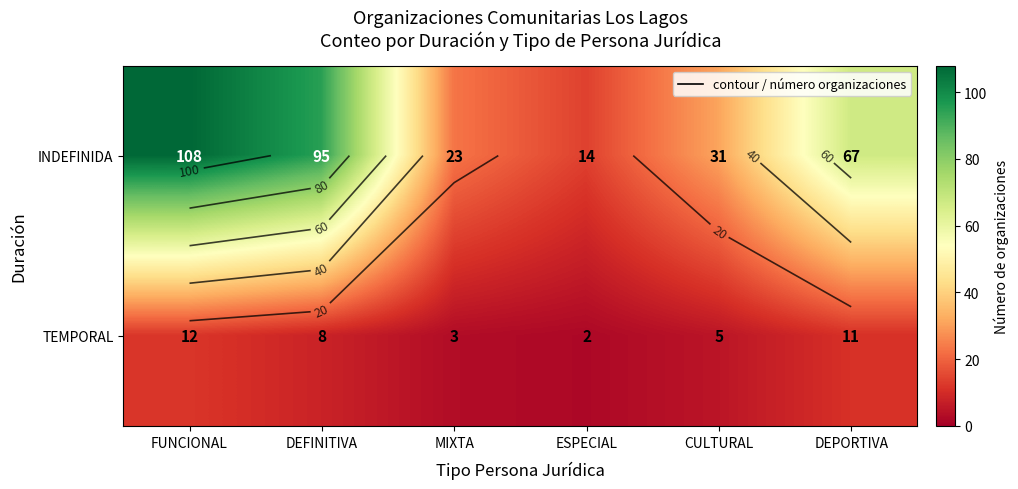

Which series has the largest total across all categories?

INDEFINIDA